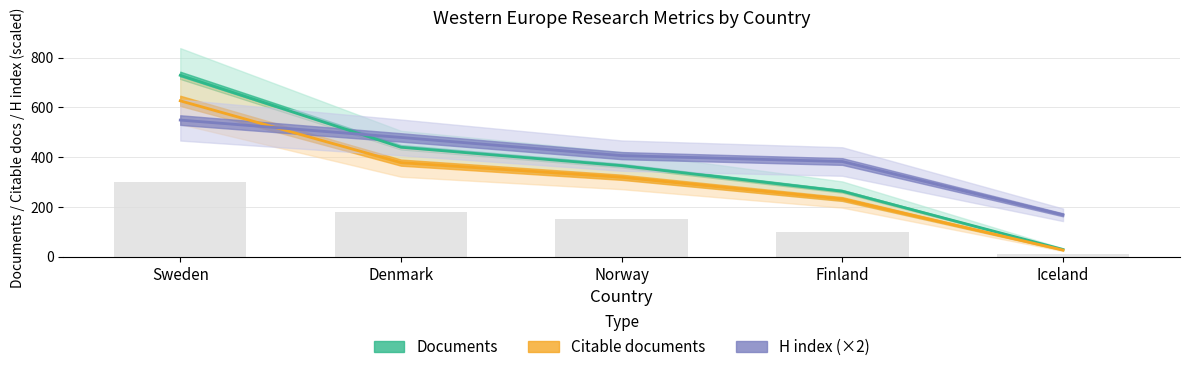

The value of H index (×2) at Sweden is 820.2. True or false?

False